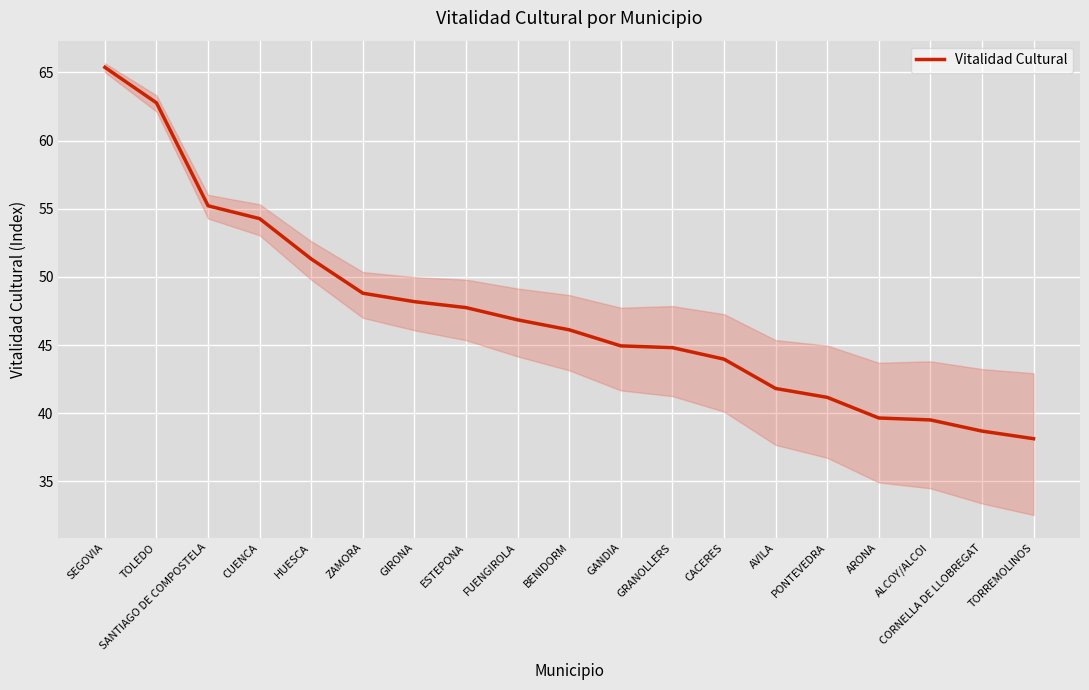

At which category does the chart reach its minimum across all series?

TORREMOLINOS